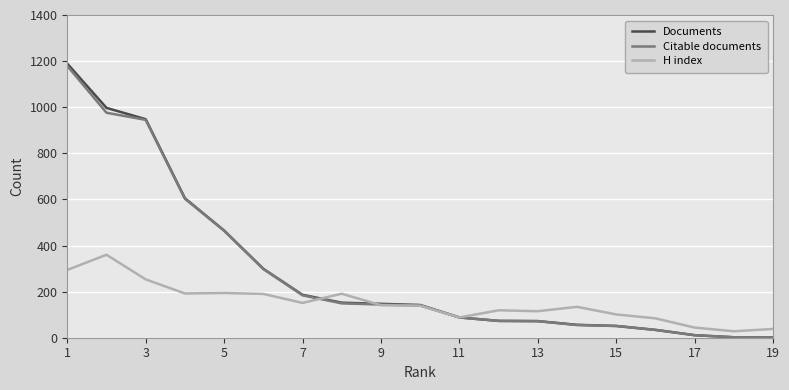

What is the minimum value for H index?

28